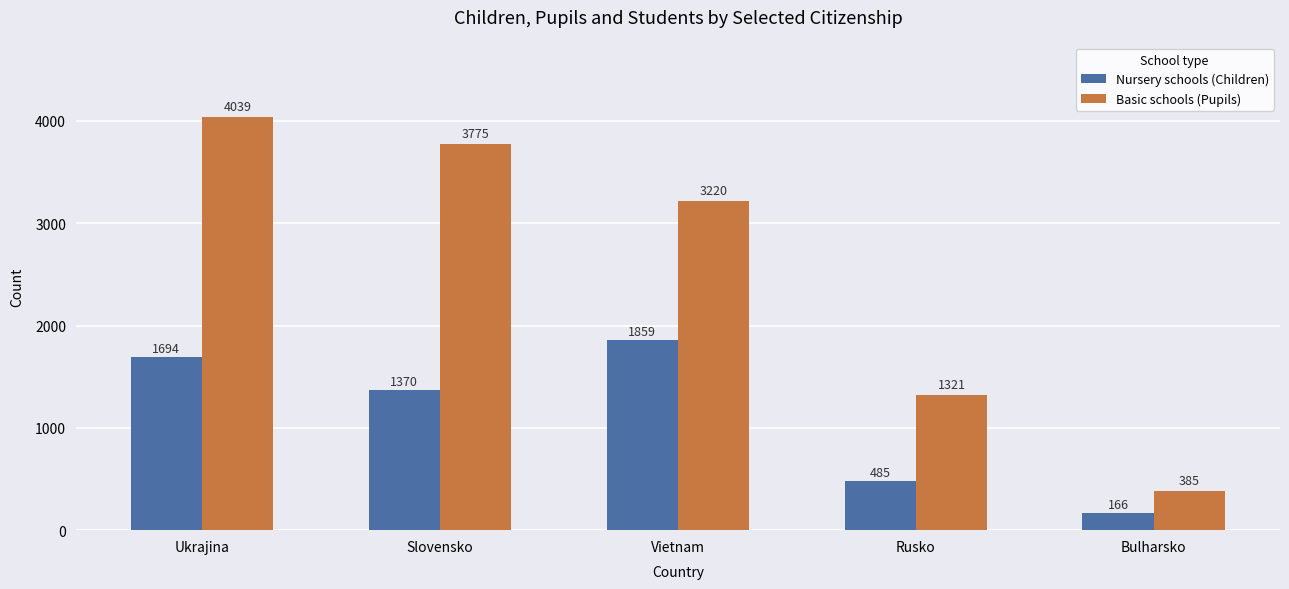

What is the lowest value of the Nursery schools (Children) series?

166